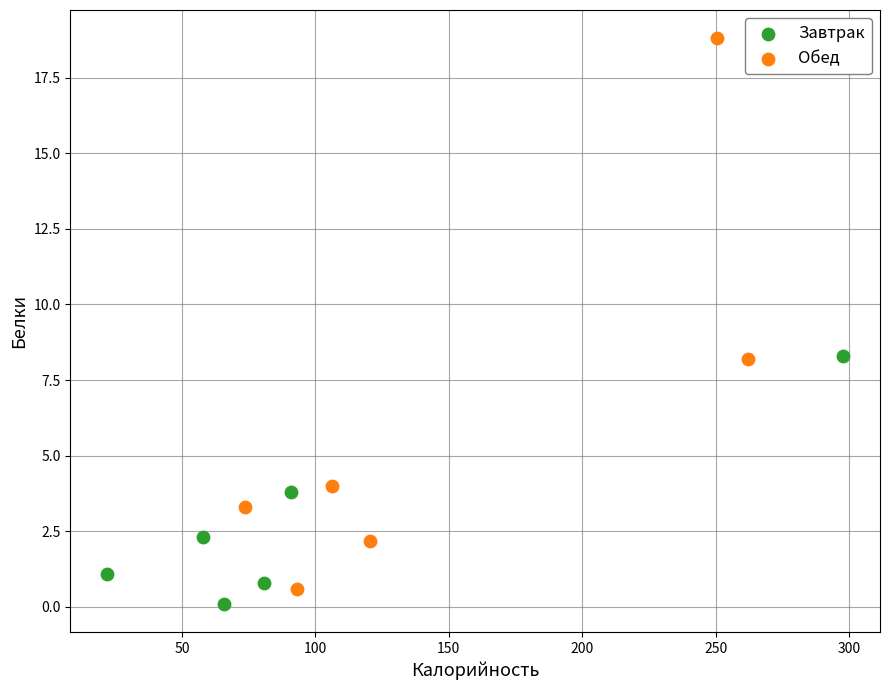

Which series reaches the maximum Y coordinate?

Обед